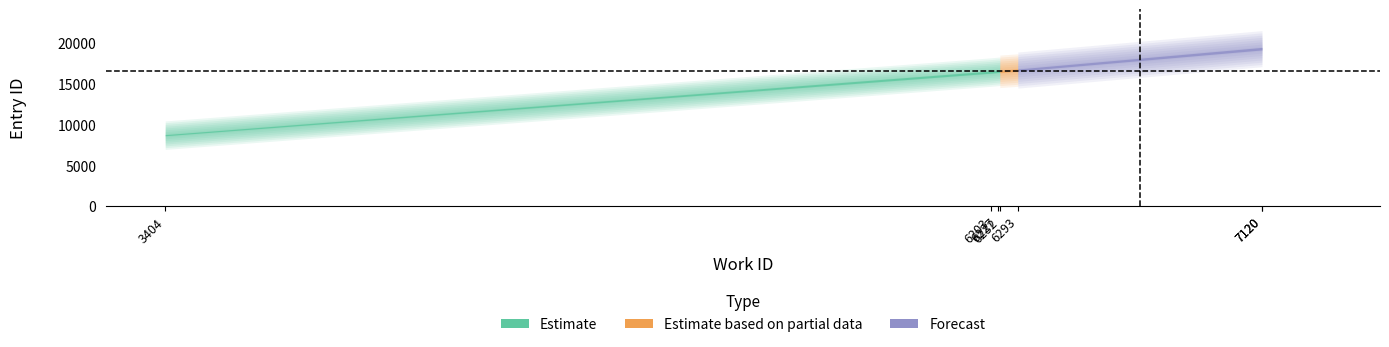

How many lines are shown in the chart?

2